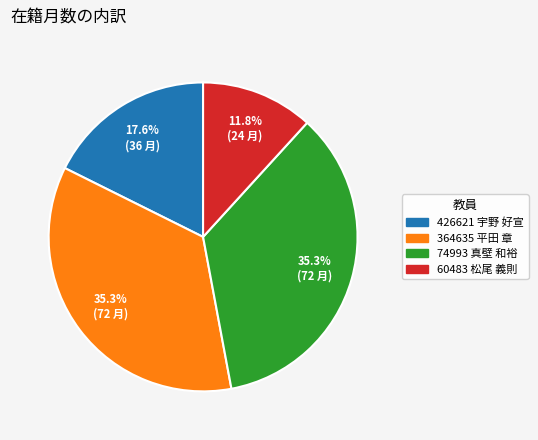

How much of the chart is everything except 364635 平田 章?

64.7%